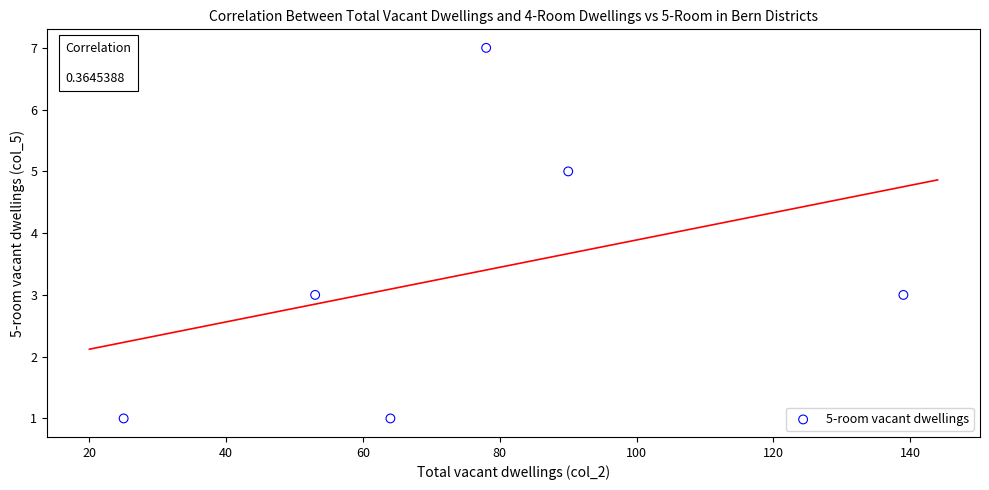

What is the range of Y values (max minus min)?

6